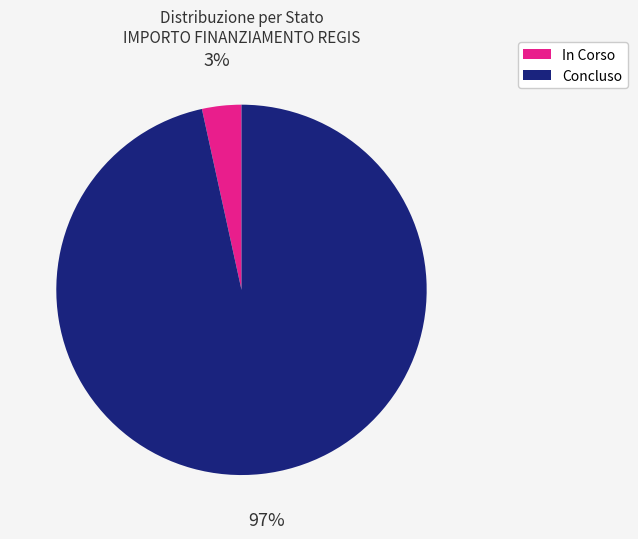

Does any single category account for the majority?

Yes